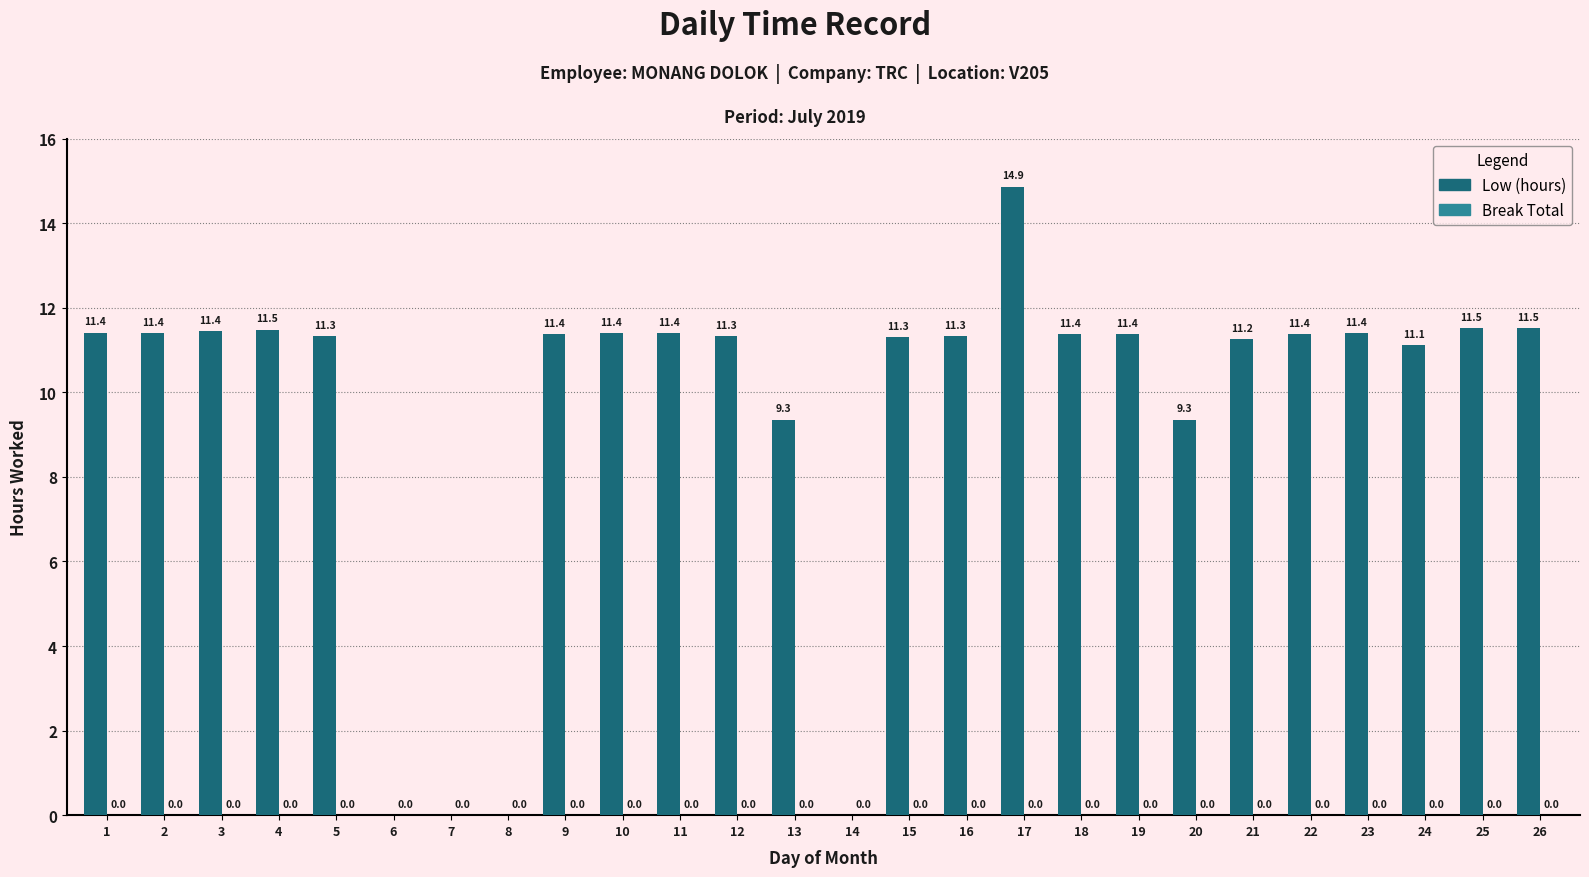

What is the approximate value at 23?

11.4